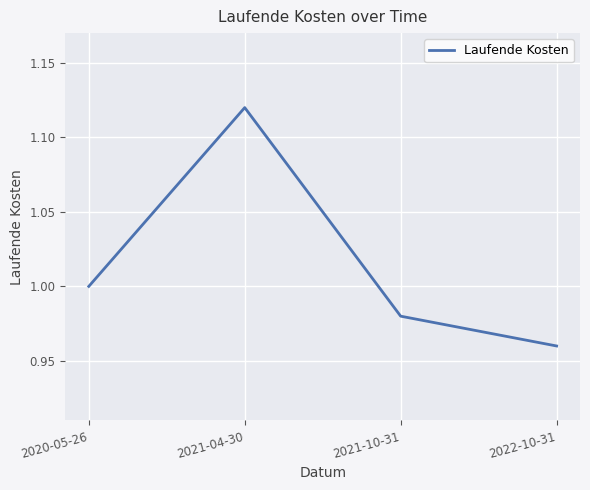

List the labels in order of value, smallest first.

2022-10-31, 2021-10-31, 2020-05-26, 2021-04-30